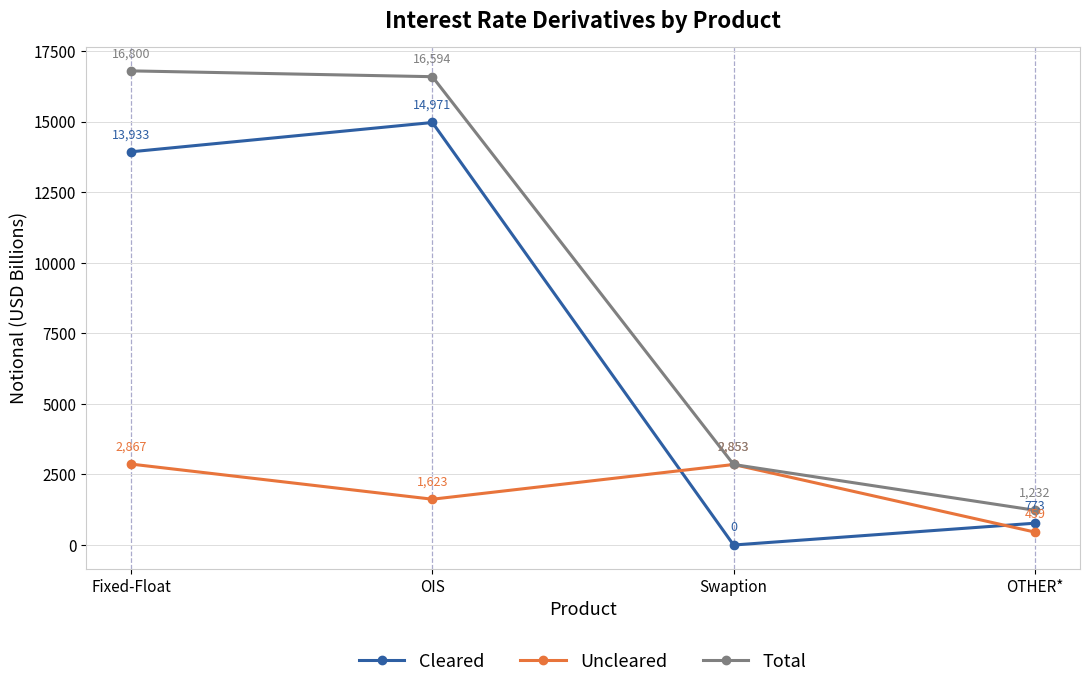

Reading left to right, transcribe all the data shown in this chart.

Cleared: 13933	14971	0	773
Uncleared: 2867	1623	2853	459
Total: 16800	16594	2853	1232